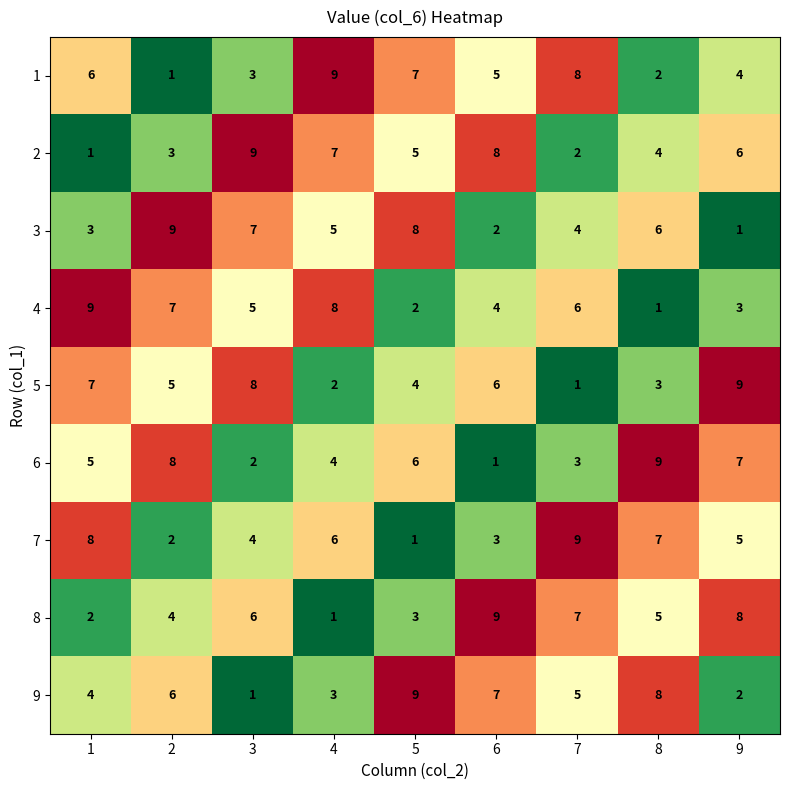

How many values in the 6 series are below 5?

4